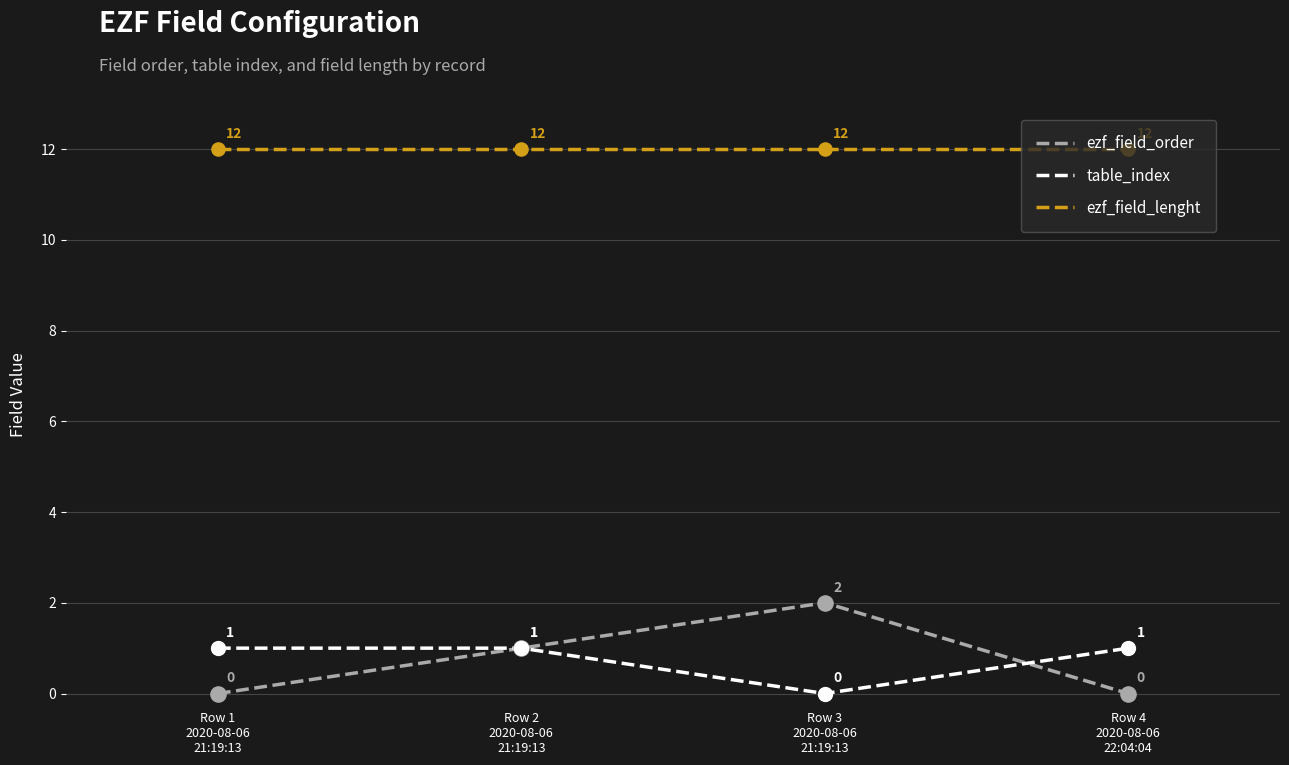

What is the total value across all series at Row 4
2020-08-06
22:04:04?

13